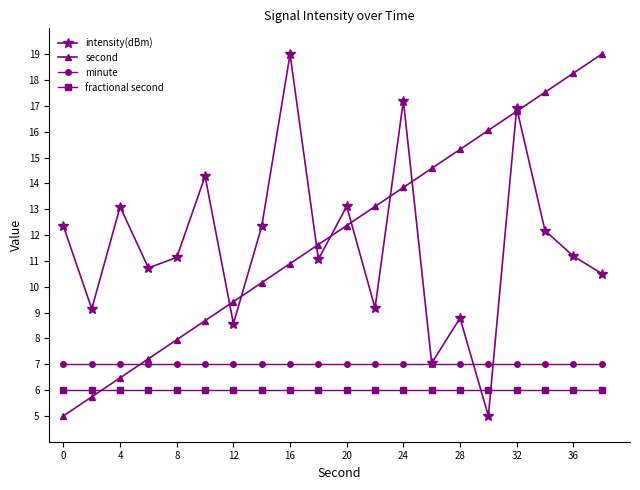

What are all the series names shown in the legend?

intensity(dBm), second, minute, fractional second